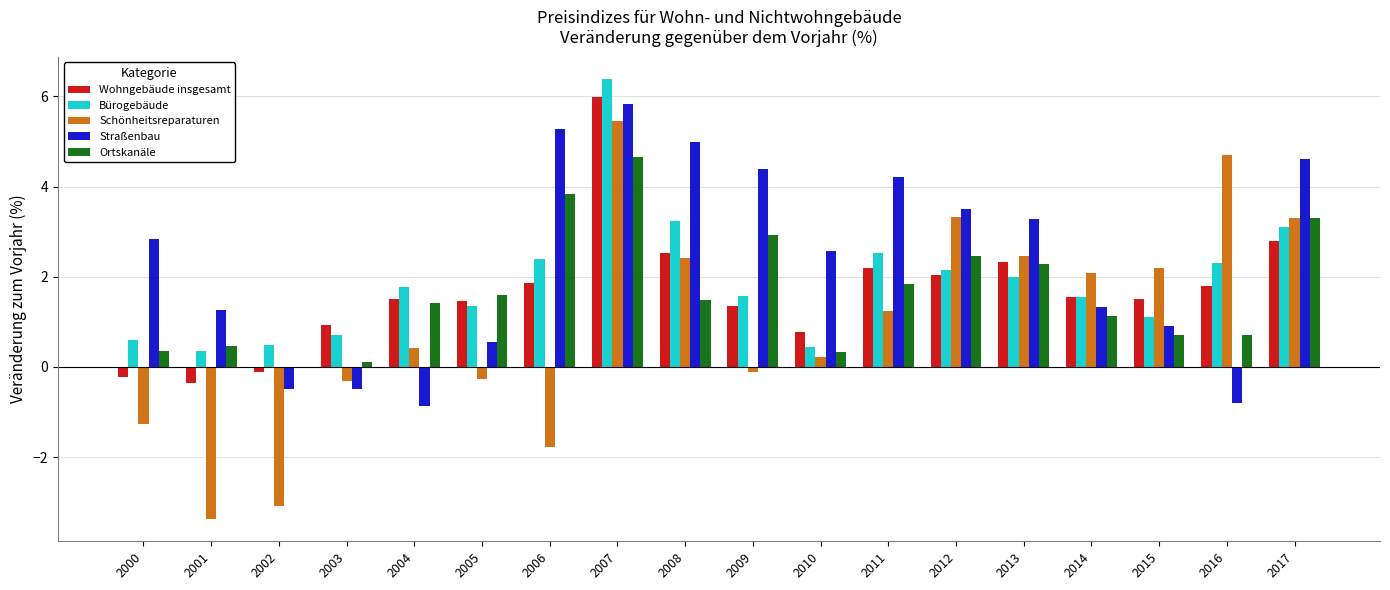

How many groups of bars are there?

18